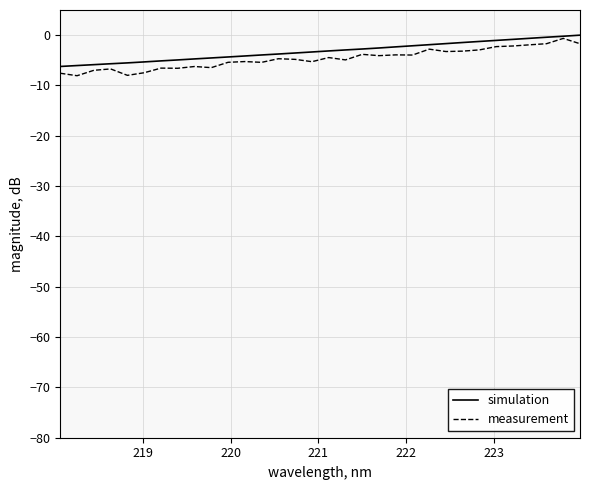

Reading left to right, list all the values displayed in this chart.

simulation: -6.2	-6.0	-5.9	-5.7	-5.5	-5.3	-5.1	-4.9	-4.7	-4.5	-4.3	-4.1	-3.9	-3.7	-3.5	-3.3	-3.1	-2.9	-2.8	-2.5	-2.3	-2.1	-1.9	-1.7	-1.5	-1.2	-1.0	-0.8	-0.6	-0.4	-0.2	0.0
measurement: -7.6	-8.1	-7.0	-6.7	-8.0	-7.5	-6.5	-6.6	-6.2	-6.5	-5.4	-5.2	-5.4	-4.7	-4.8	-5.3	-4.5	-4.9	-3.8	-4.1	-3.9	-4.0	-2.8	-3.3	-3.2	-2.9	-2.3	-2.2	-1.9	-1.7	-0.6	-1.7